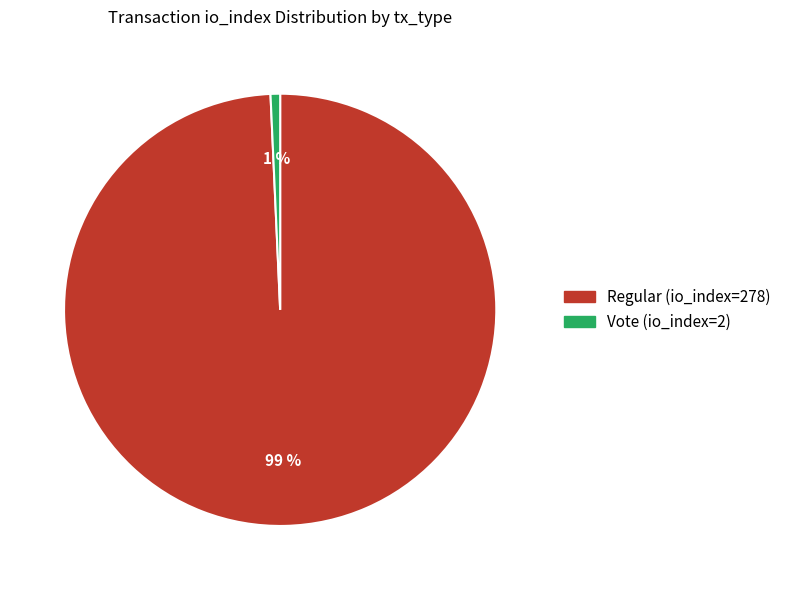

Which category has the smallest portion of the pie?

Vote (io_index=2)